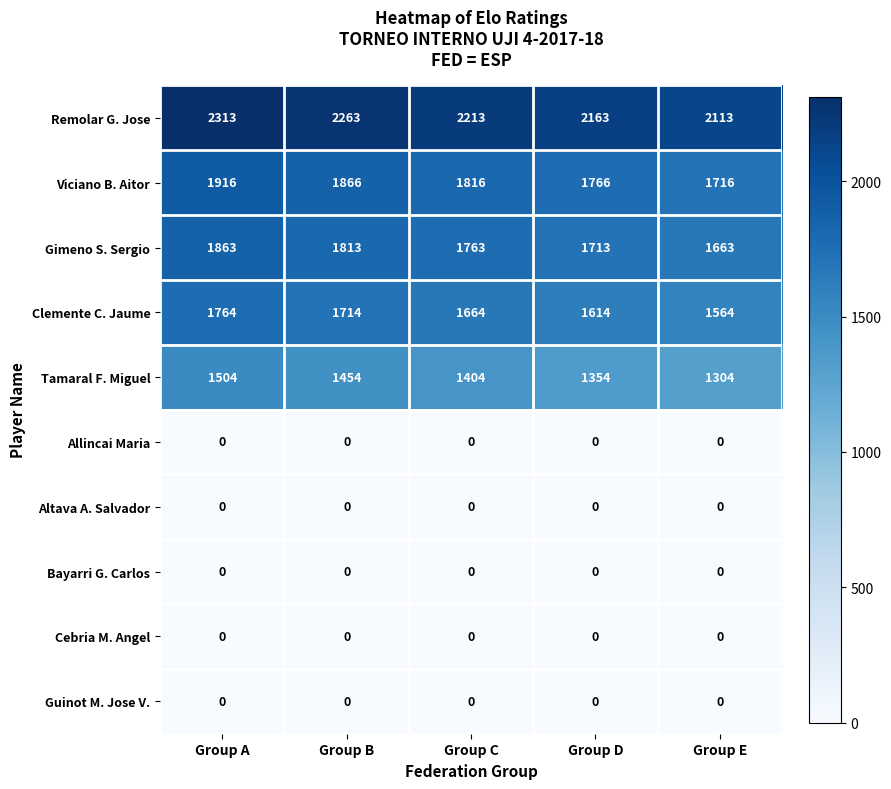

Where is Remolar G. Jose nearest to the value 2213?

Group C